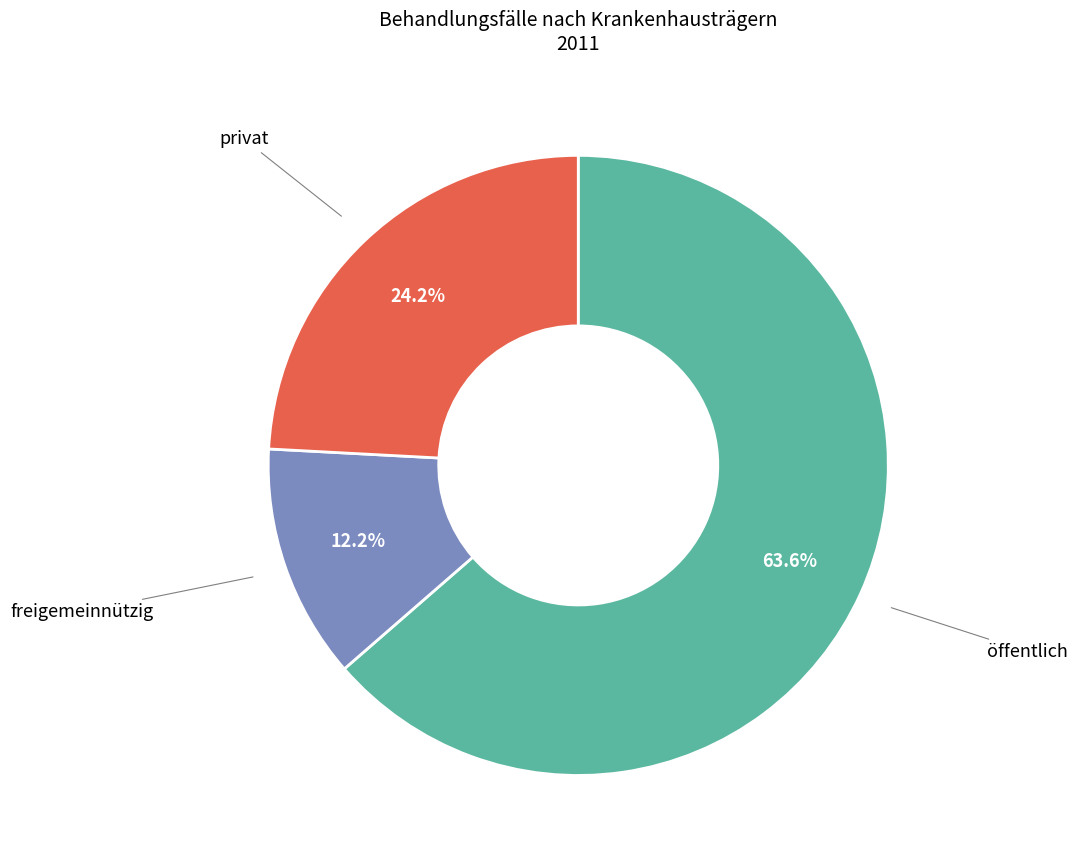

Is there any slice that represents more than half of the pie?

Yes